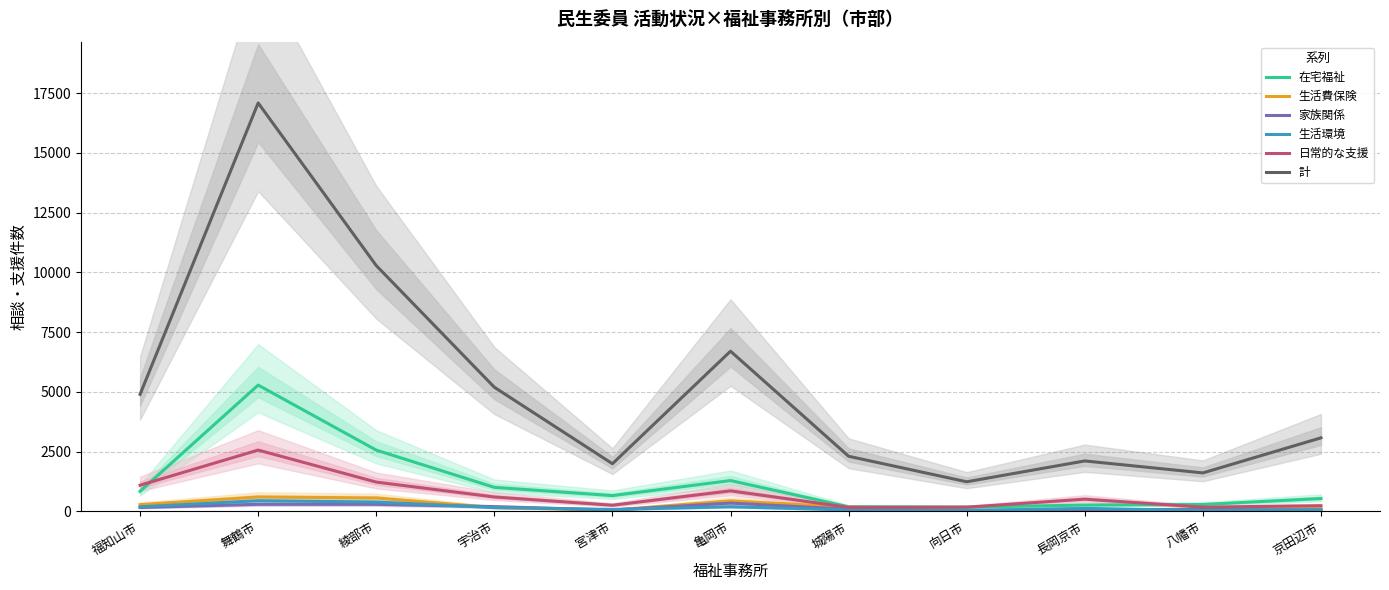

What is the sum of the 在宅福祉 values at 長岡京市 and 福知山市?

1111